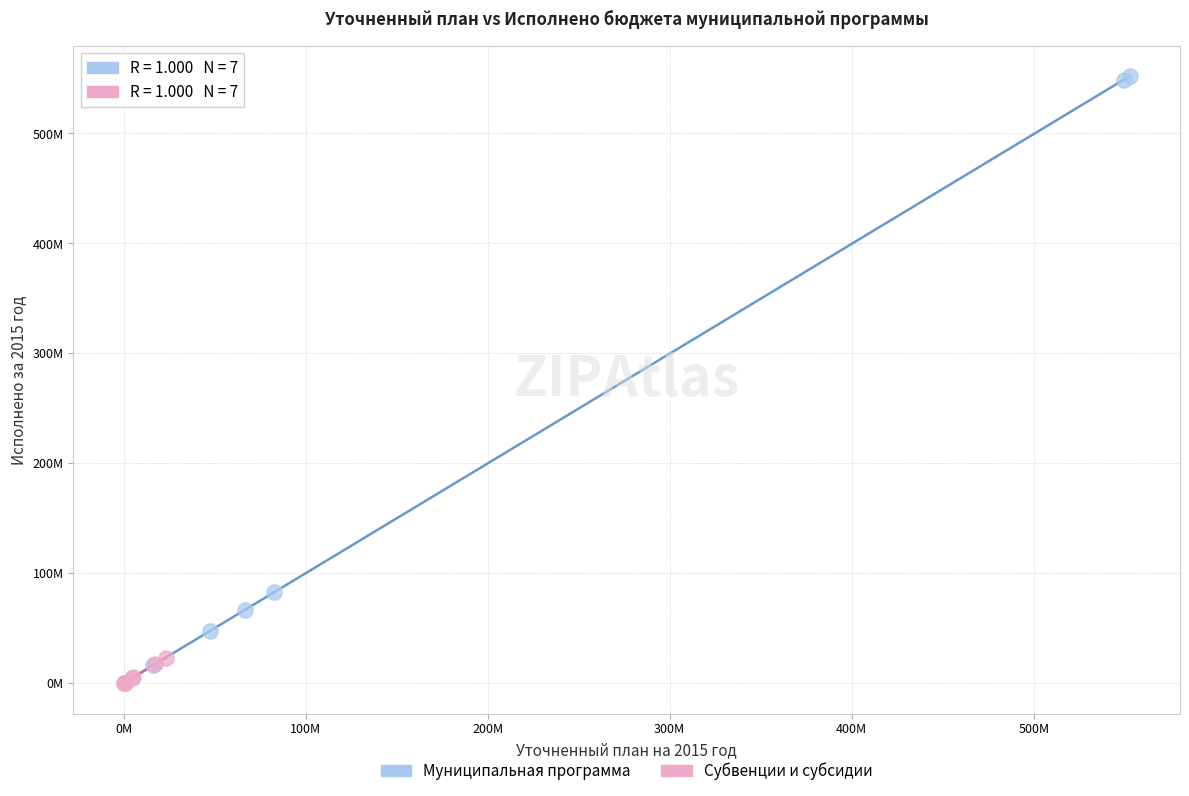

What are all the series names shown in the legend?

Муниципальная программа, Субвенции и субсидии